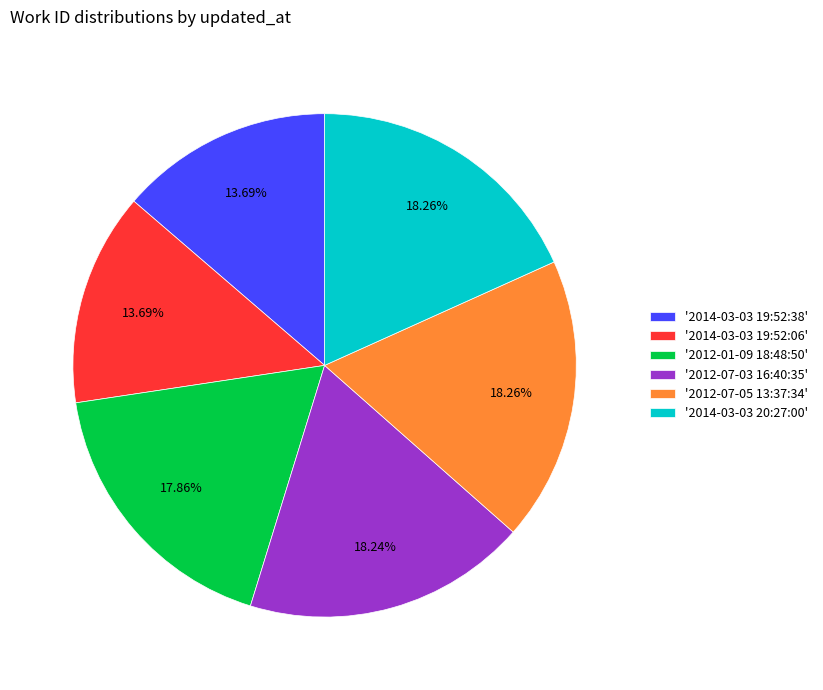

Does '2014-03-03 19:52:06' represent more than half of the total?

No